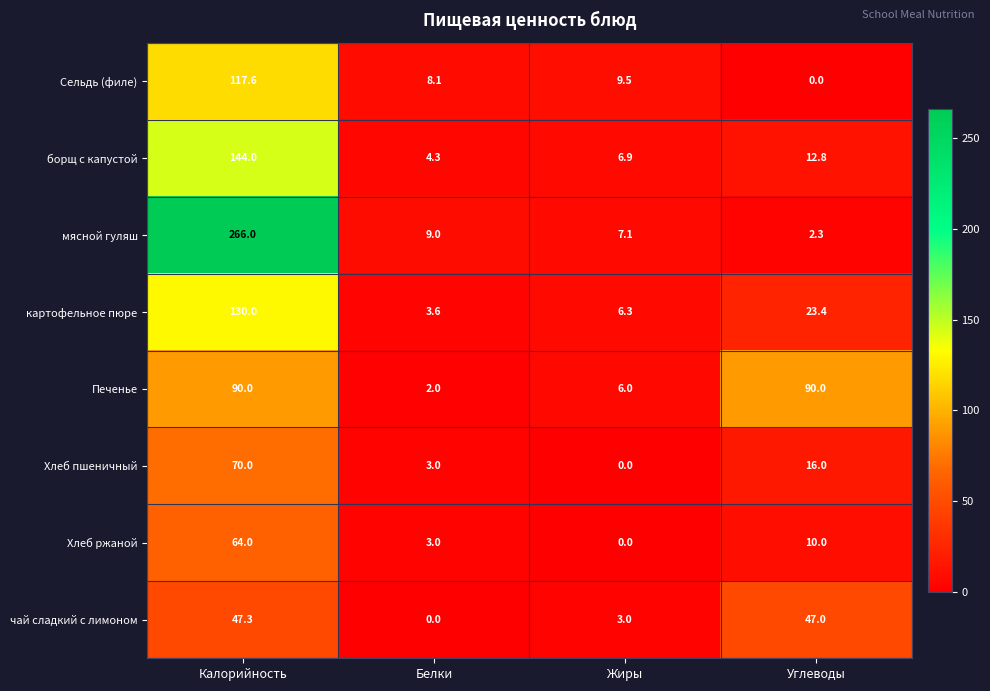

How many data points in борщ с капустой are above 12?

2